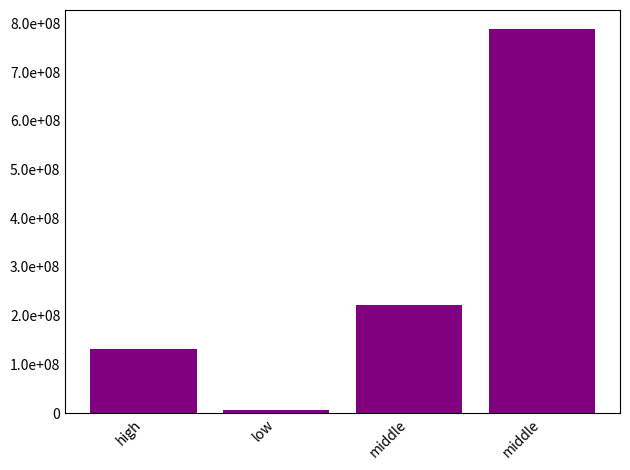

What is the sum of the values at high and middle?

352827789.8